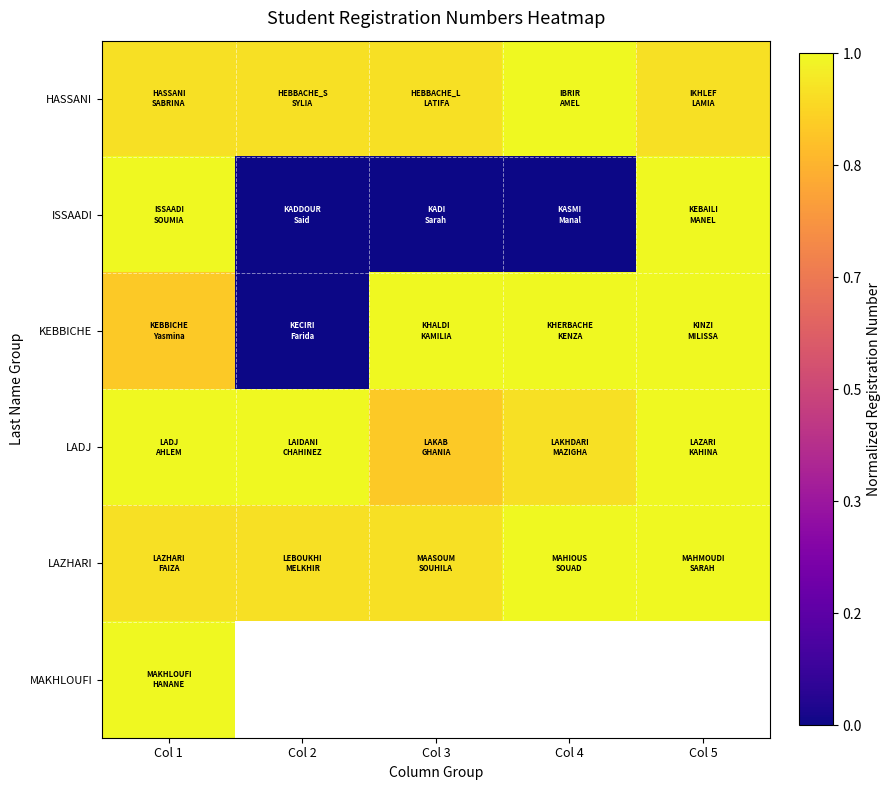

The value of MAKHLOUFI at Col 1 is 1.6. True or false?

False